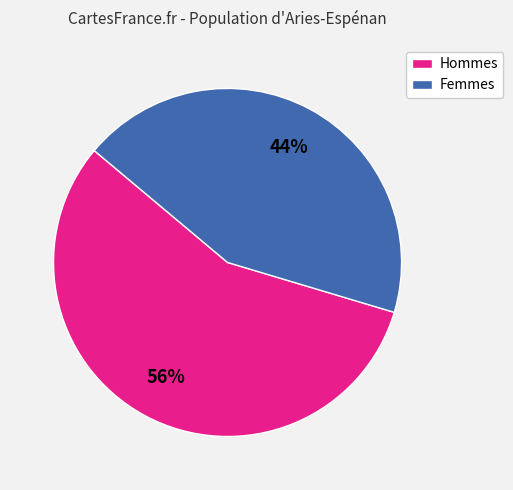

Approximately how many times larger is the value at Hommes compared to Femmes?

1.3